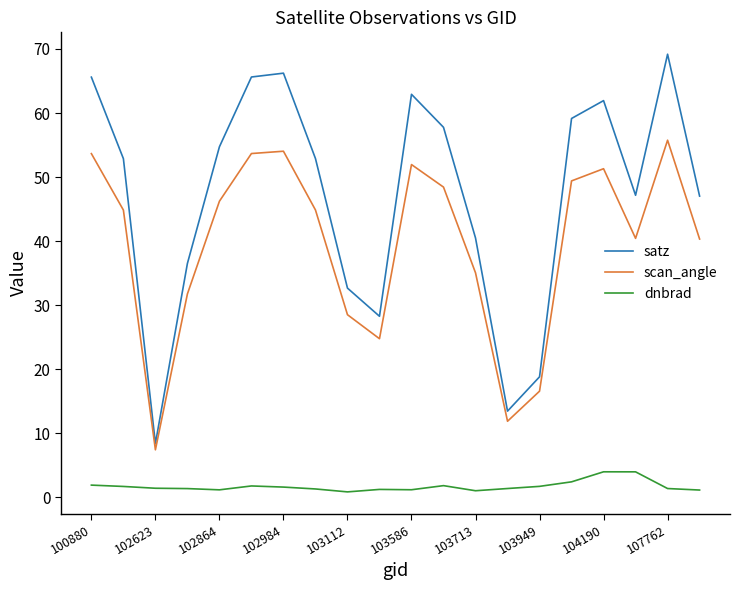

Rank the series by their average value, from highest to lowest.

satz, scan_angle, dnbrad